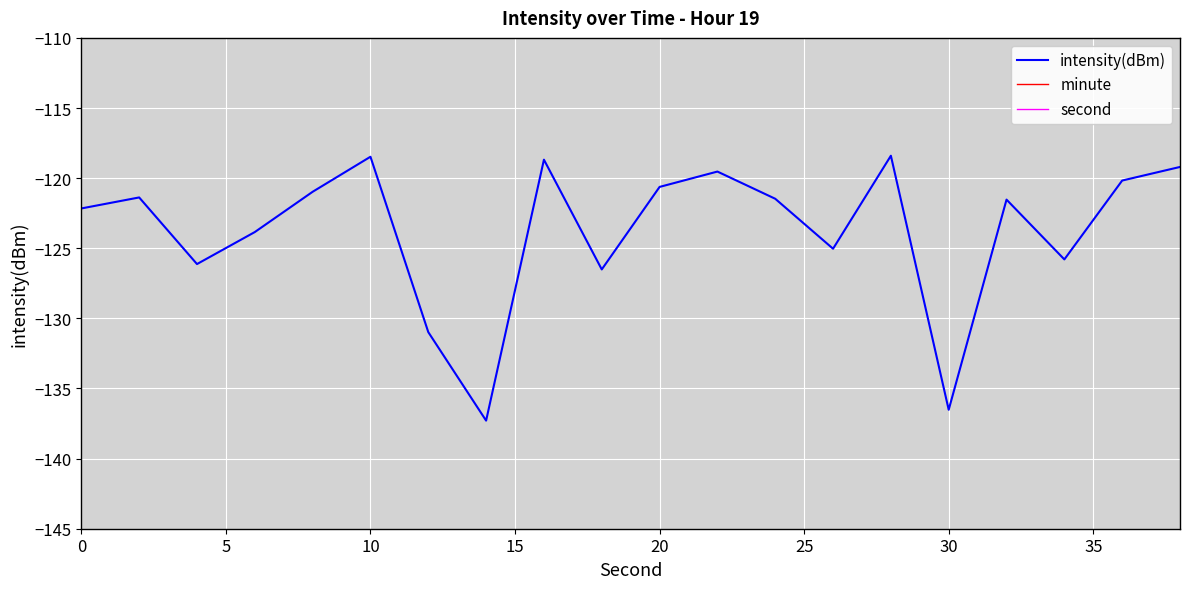

How many series are shown in this chart?

3